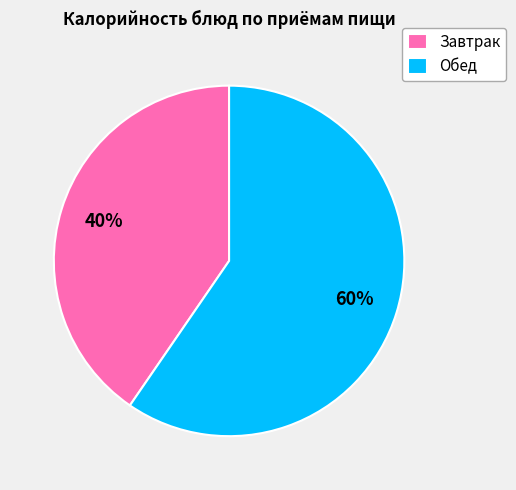

How many slices are in this pie chart?

2